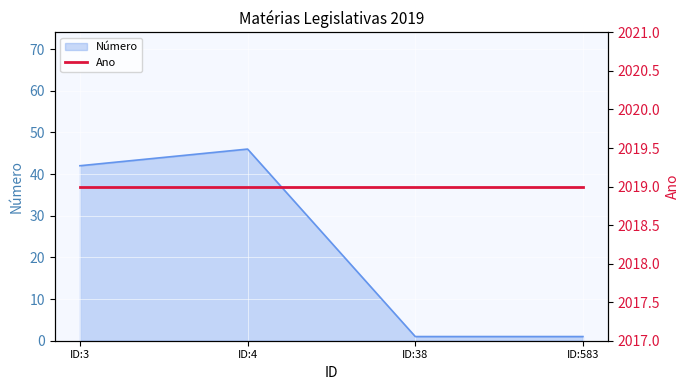

True or false: the data shows 42 at ID:3.

True